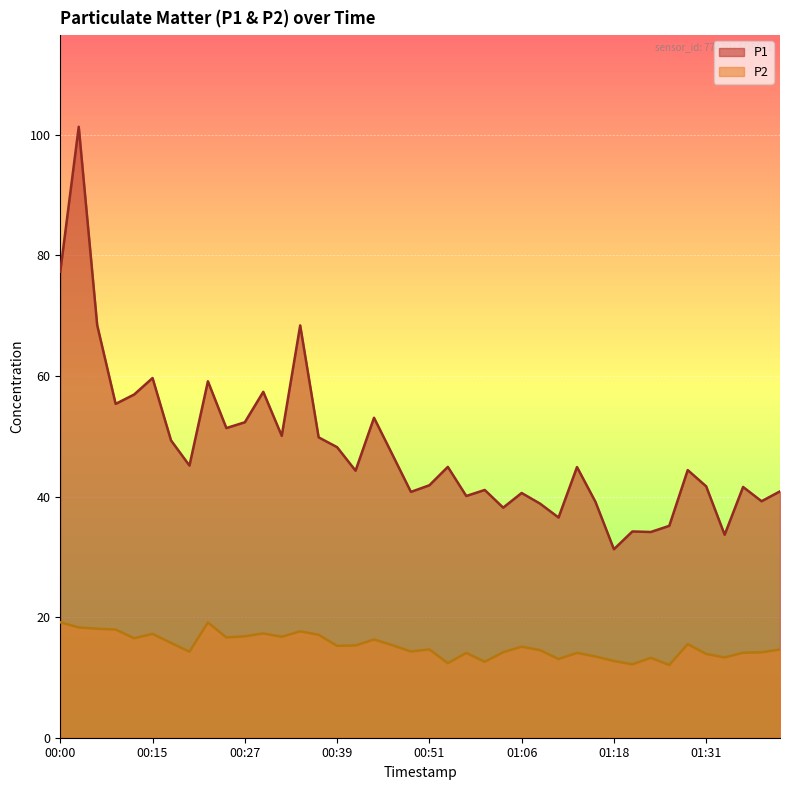

What is the difference between the maximum and minimum values in the P2 series?

7.1